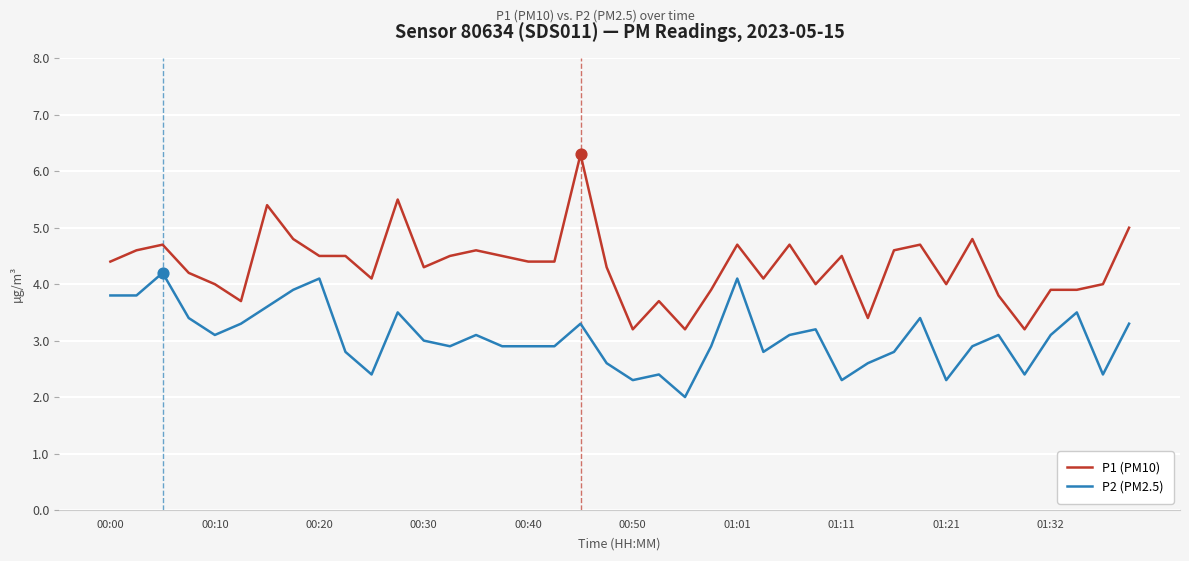

Which series has the largest total across all categories?

P1 (PM10)